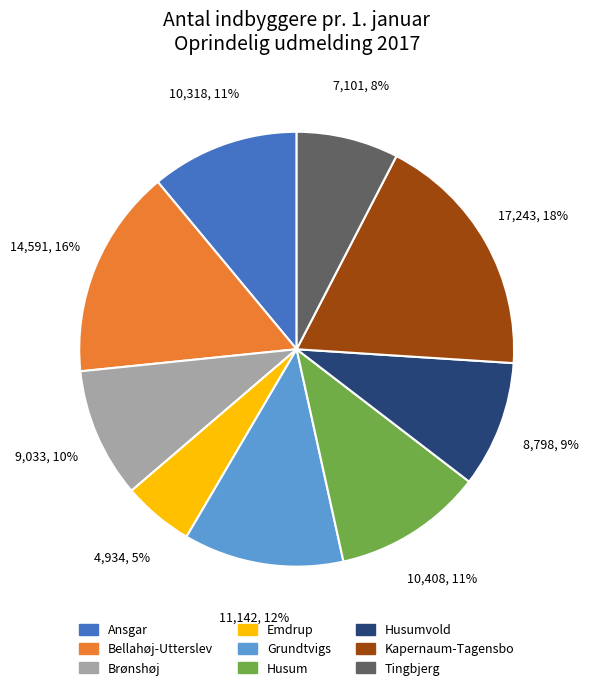

Does any single category account for the majority?

No